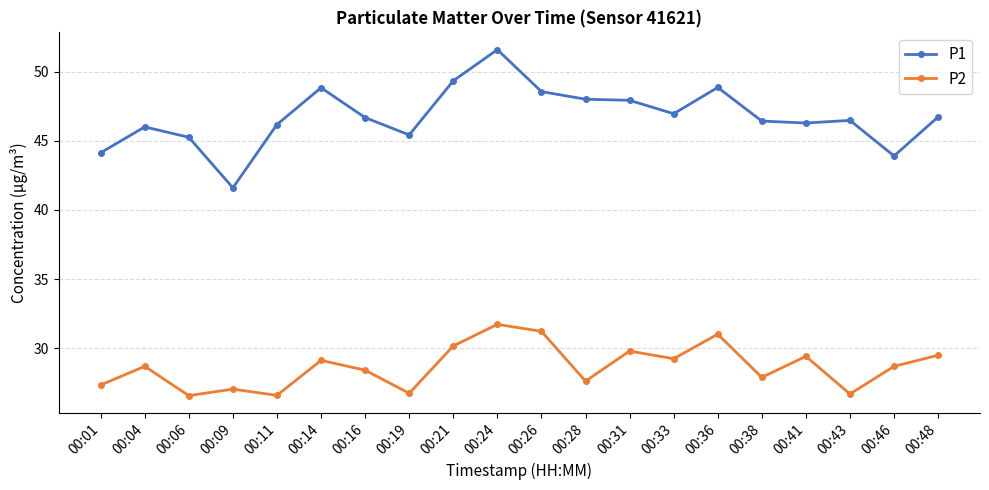

The value of P1 at 00:46 is 77.1. True or false?

False